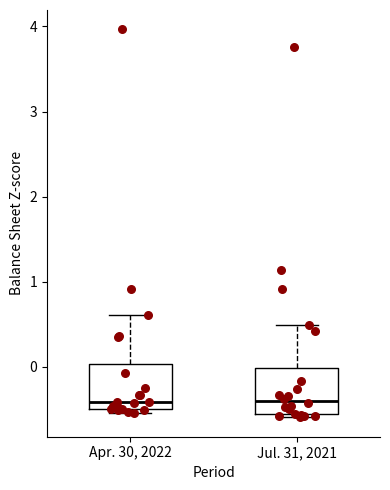

Where does the median line of the box for Jul. 31, 2021 sit on the y-axis? The values are not printed on the chart, so give them approximately, as read against the axis.

-0.4